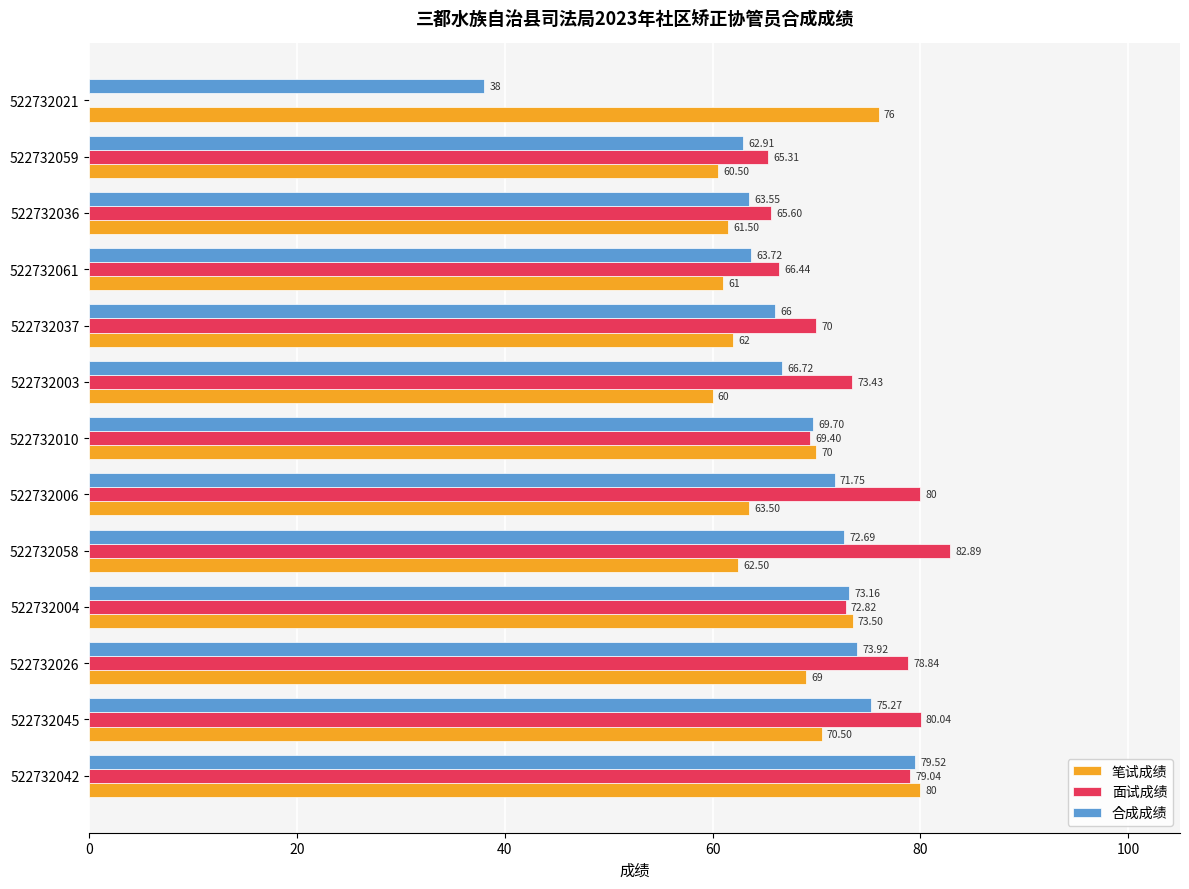

What is the sum of all 面试成绩 values?

883.8